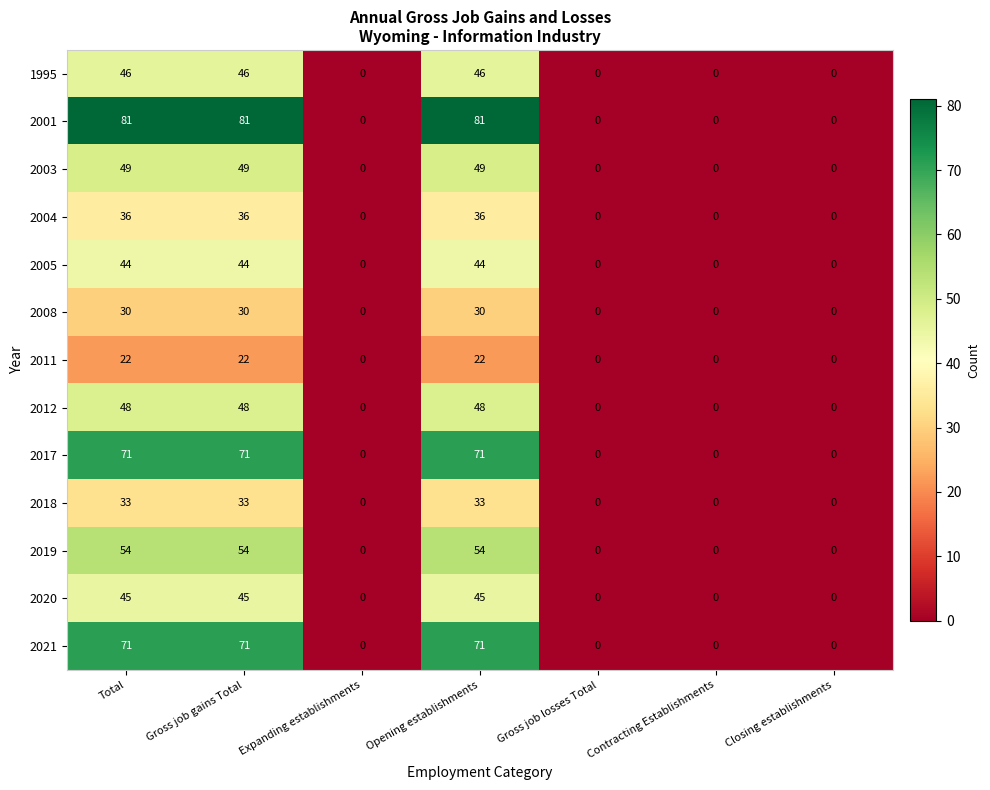

Is the value of 1995 at Gross job gains Total greater than the value of 2019 at Closing establishments?

Yes